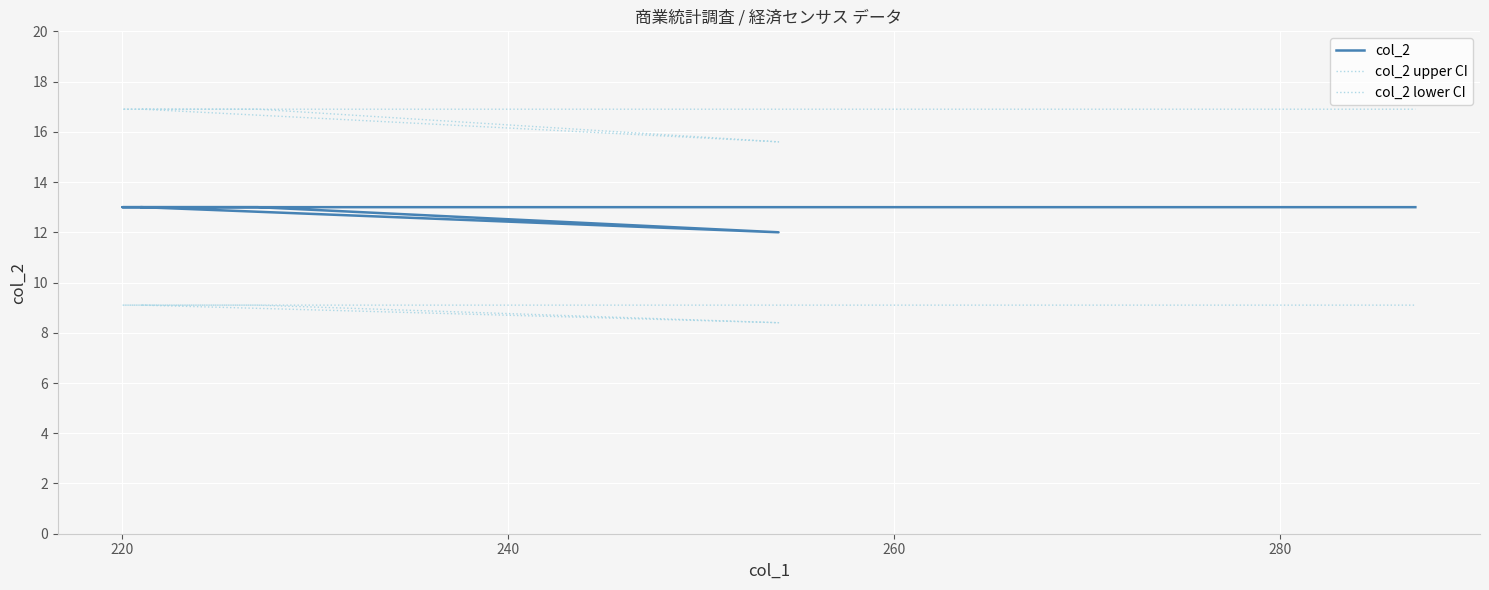

Which series has the largest total across all categories?

col_2 upper CI